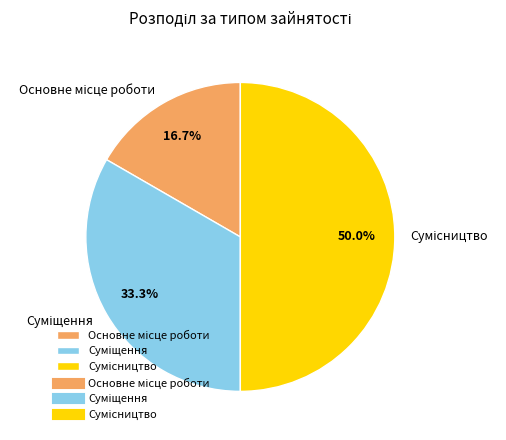

To the nearest percent, what percentage of the pie is Сумісництво?

50%